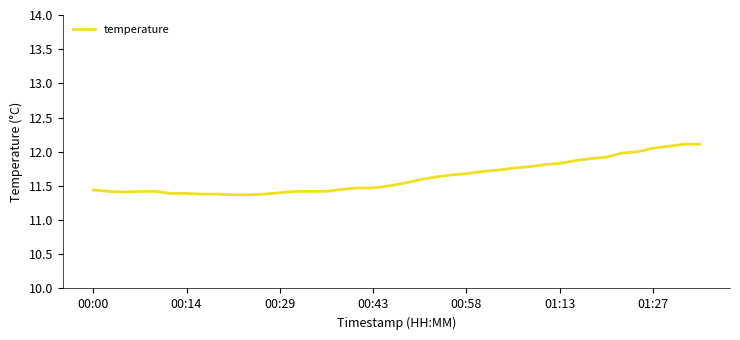

Count the number of data series in this chart.

1